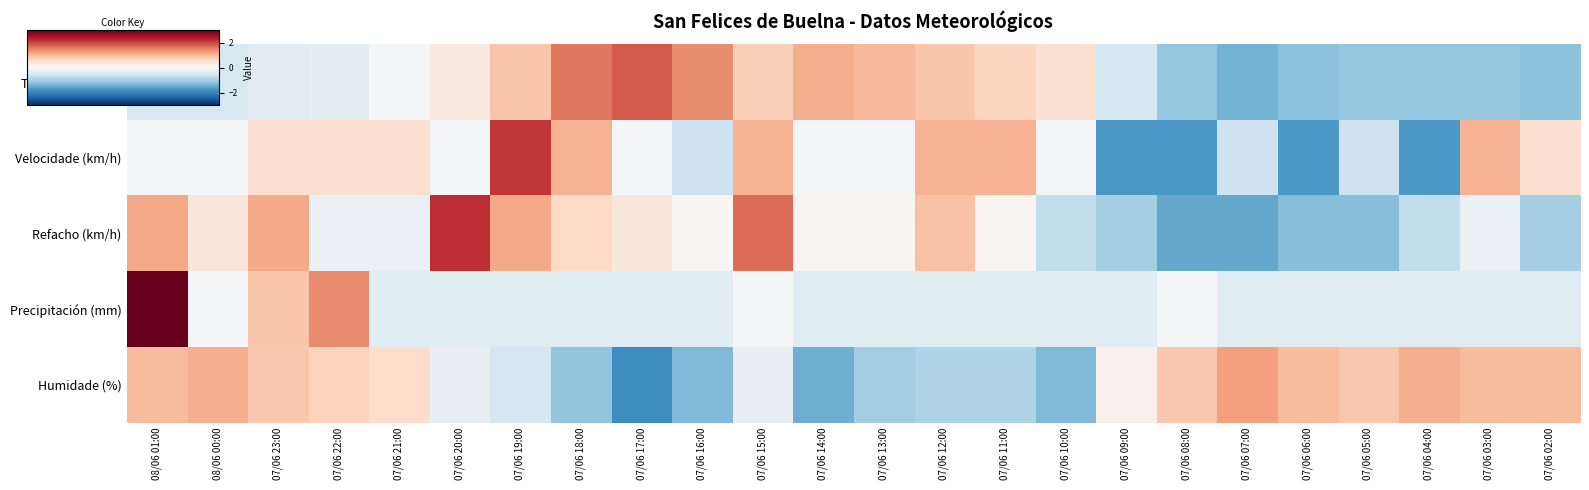

What is the minimum value shown in the chart?

-1.9